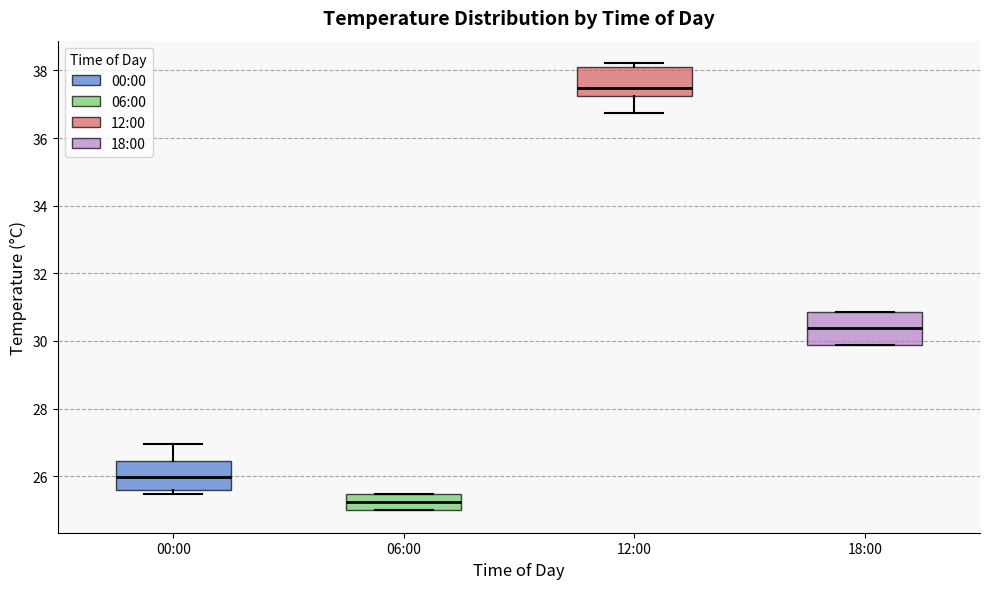

Where does the median line of the box for 18:00 sit on the y-axis? The values are not printed on the chart, so give them approximately, as read against the axis.

30.4